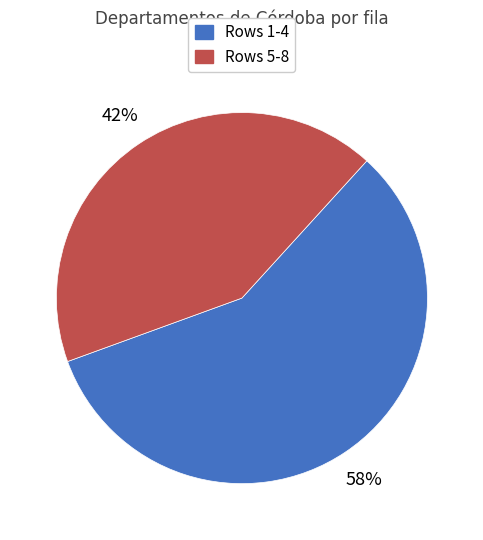

Is there any slice that represents more than half of the pie?

Yes